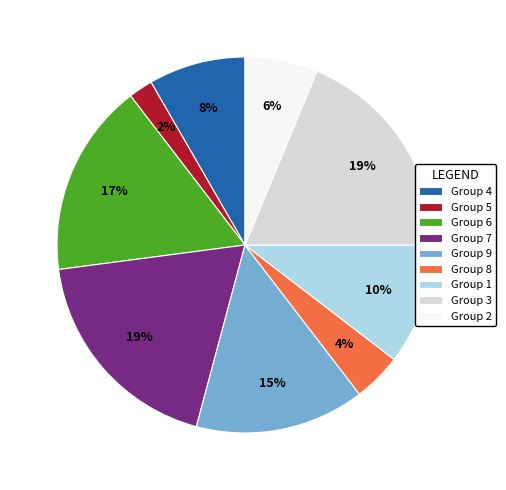

To the nearest percent, what is the difference between the largest and smallest slice percentages?

17%